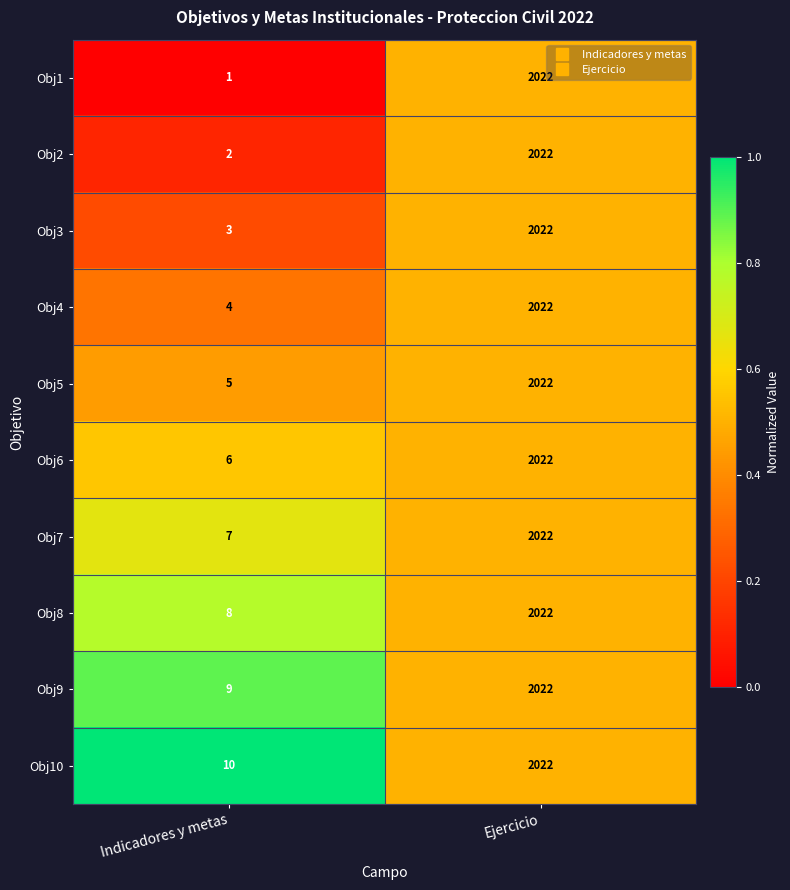

What is the difference between the Obj7 values at Indicadores y metas and Ejercicio?

2015